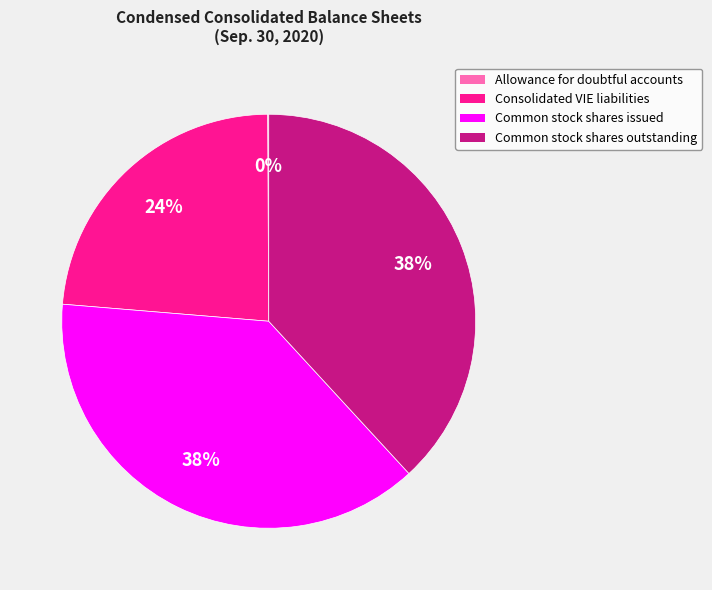

Approximately how many times larger is the value at Consolidated VIE liabilities compared to Common stock shares outstanding?

0.6